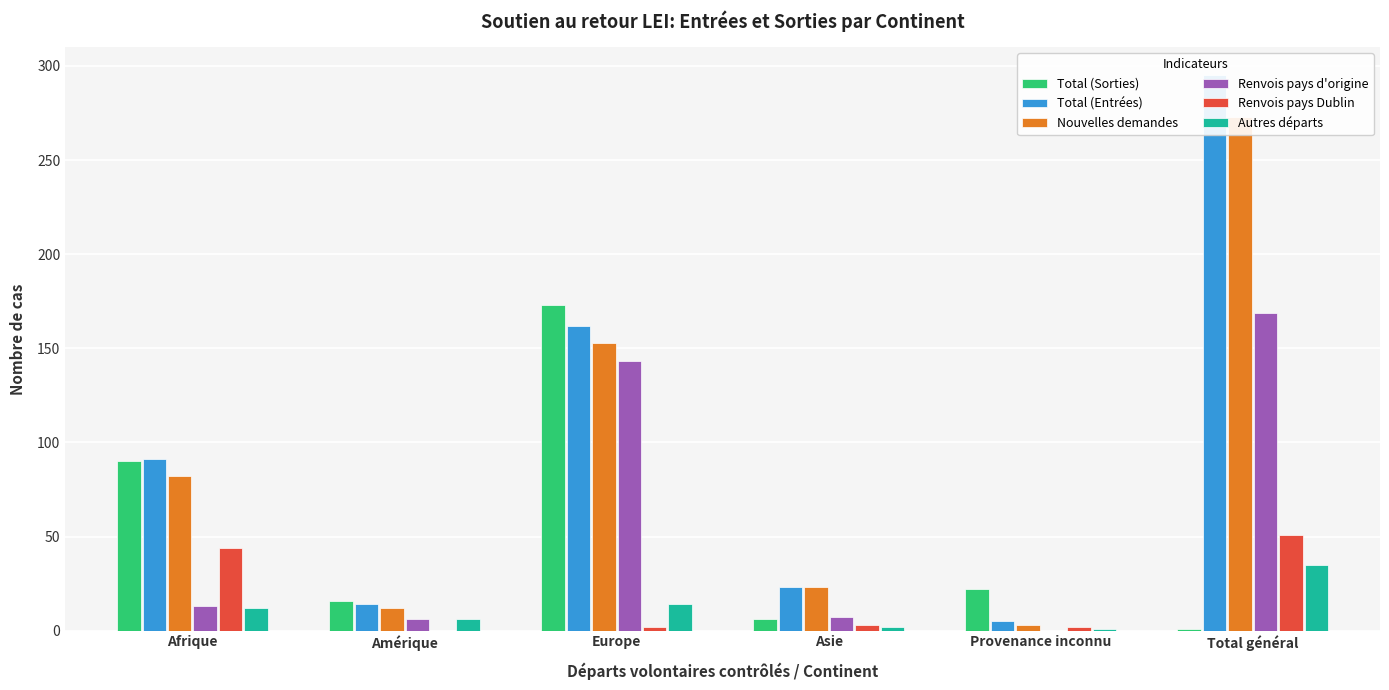

How many values in the Nouvelles demandes series are below 82?

3